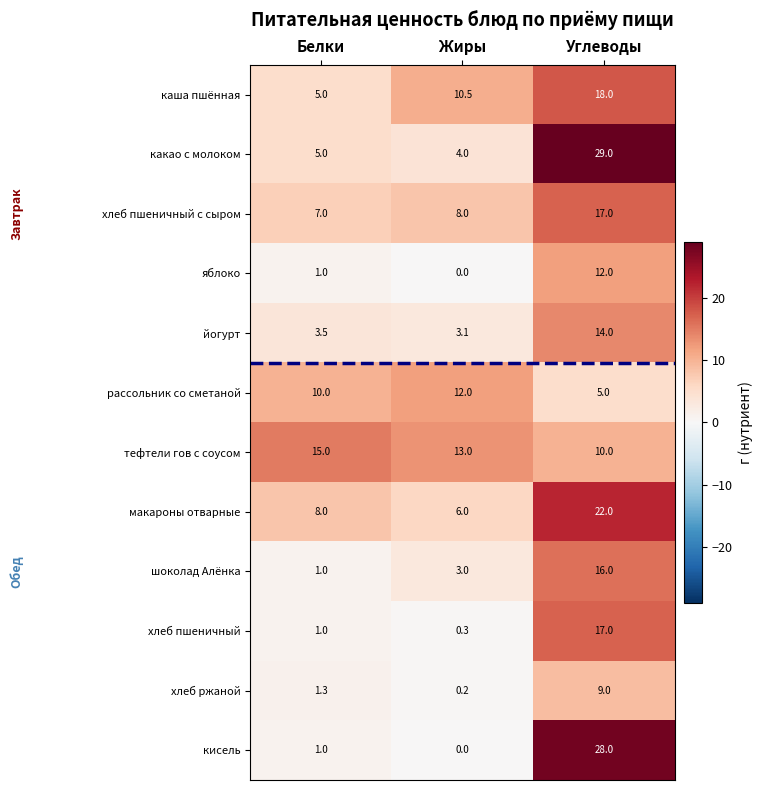

Rank the categories by каша пшённая value from lowest to highest.

Белки, Жиры, Углеводы